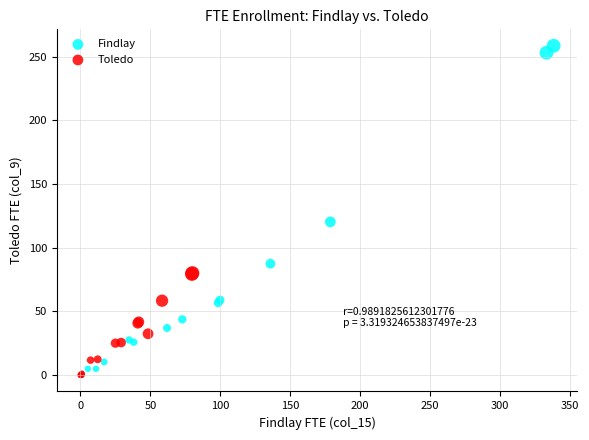

Which series has the widest spread of Y values?

Findlay